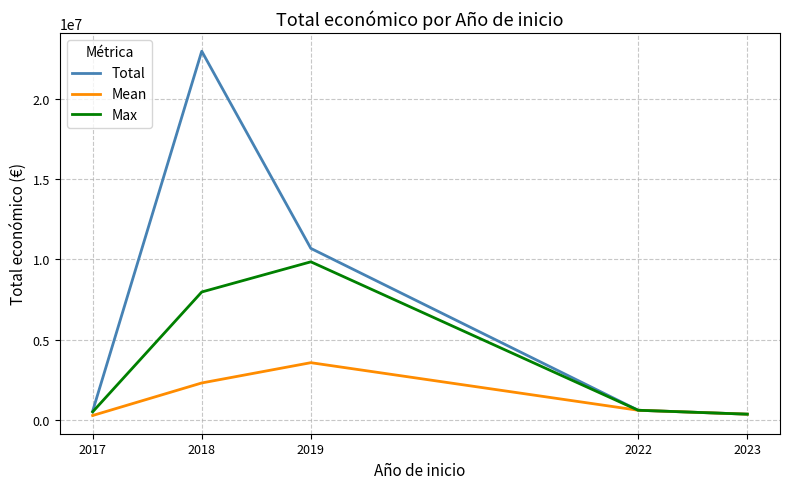

Which series changed the most between 2017 and 2018?

Total